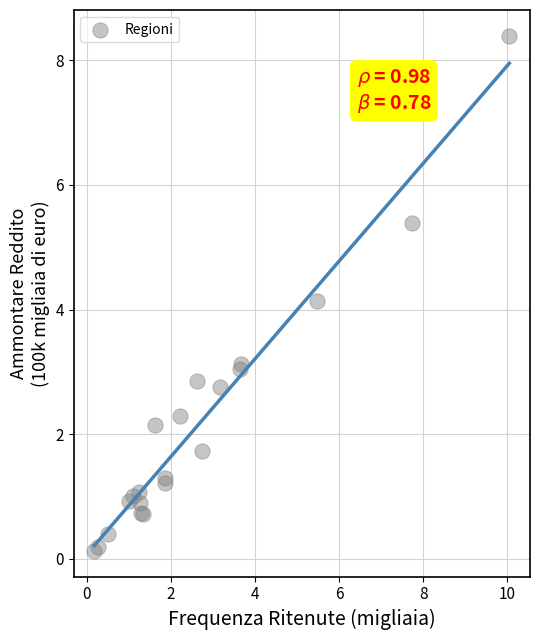

What Y value in the scatter plot is closest to 4?

4.1